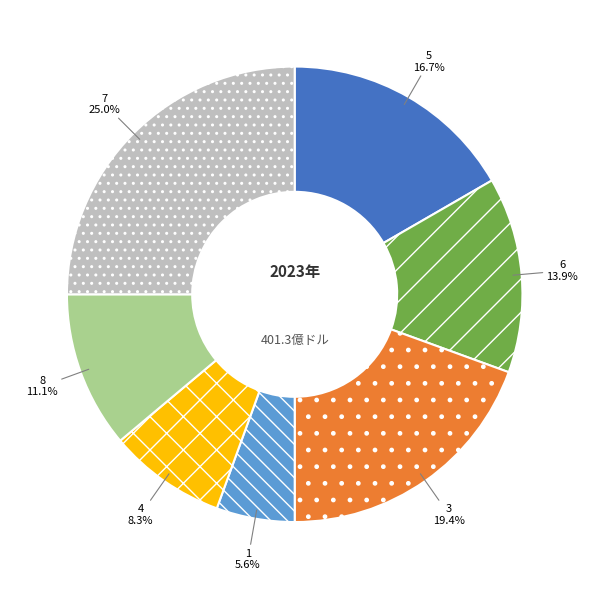

Which slice is the largest?

7